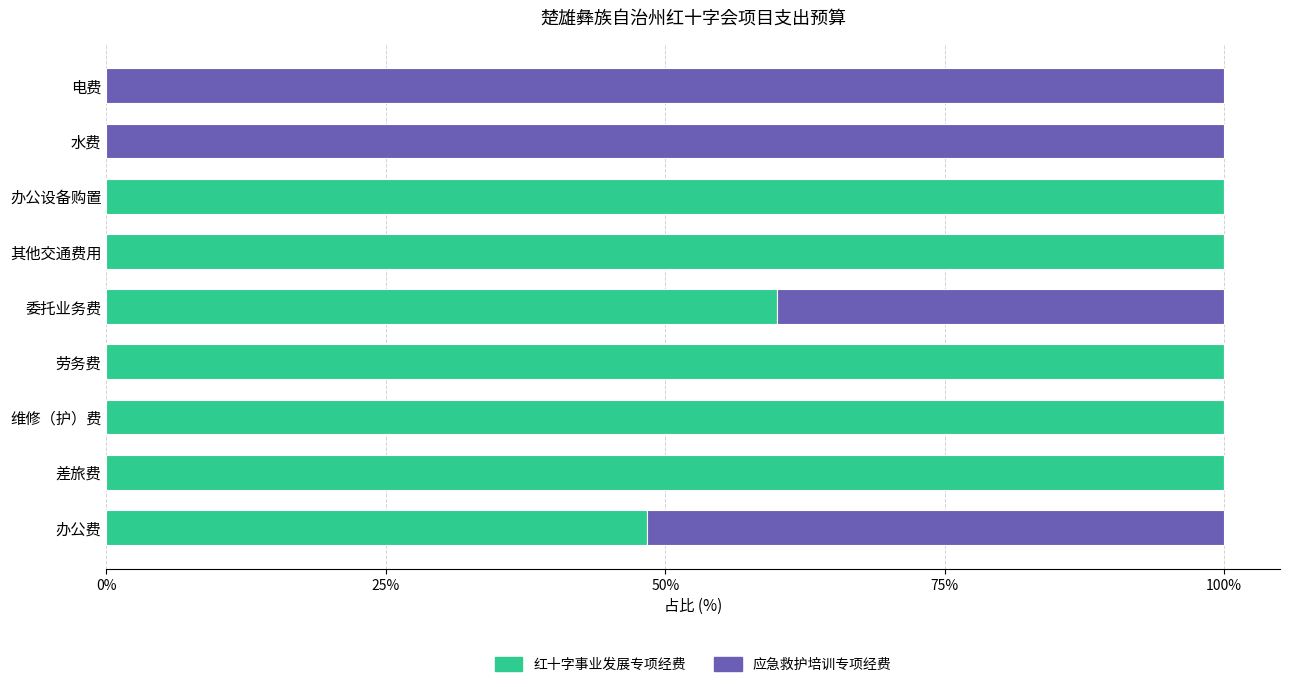

The value of 红十字事业发展专项经费 at 办公费 is 48.3. True or false?

True